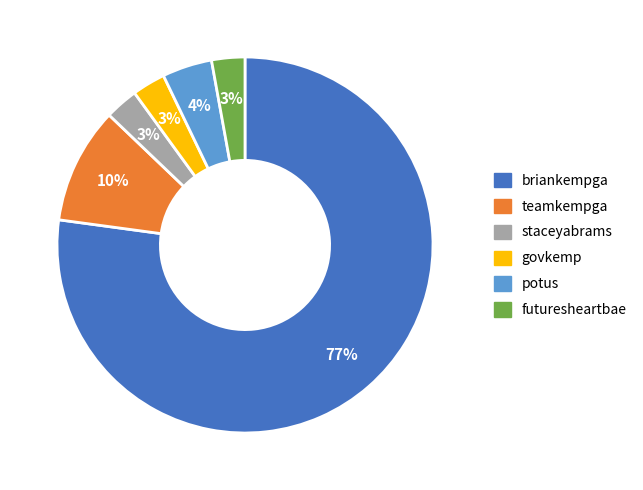

To the nearest percent, what percentage of the pie is govkemp?

3%